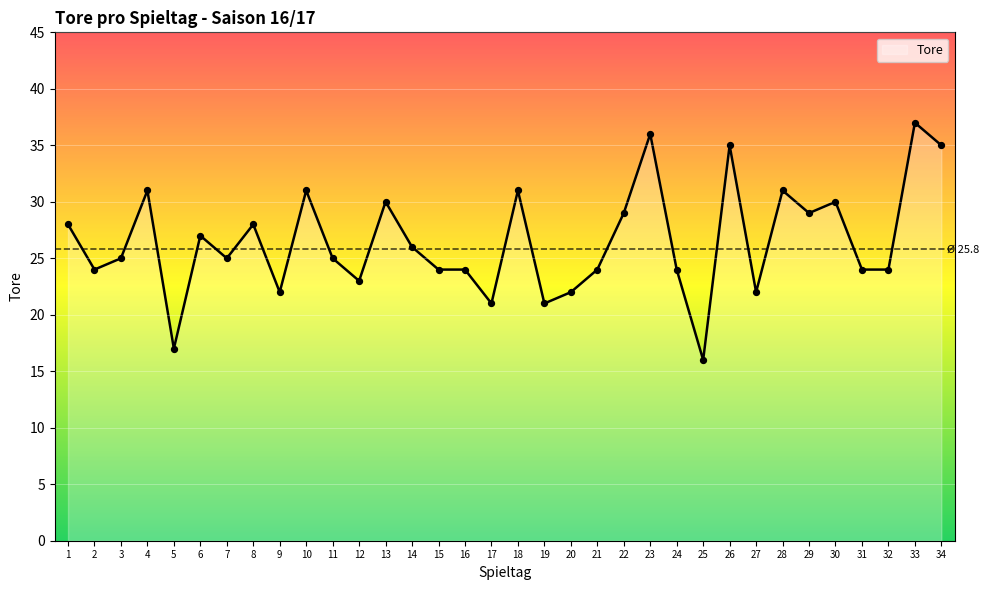

What is the change in value from 5 to 8?

+11